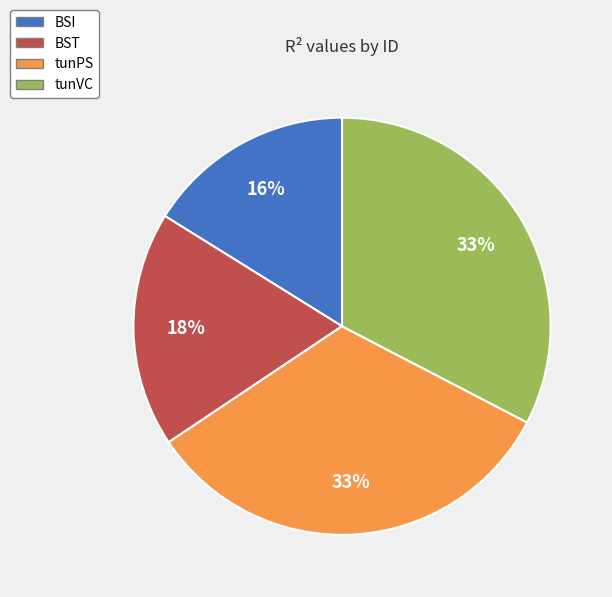

Between tunVC and BST, which is larger?

tunVC